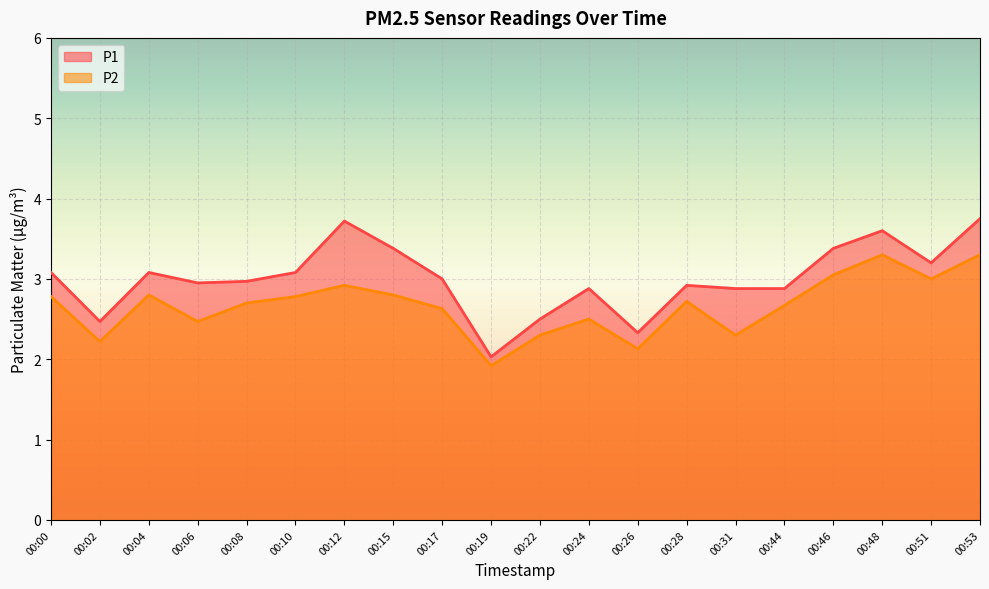

At which label is P2 closest to 2?

00:19